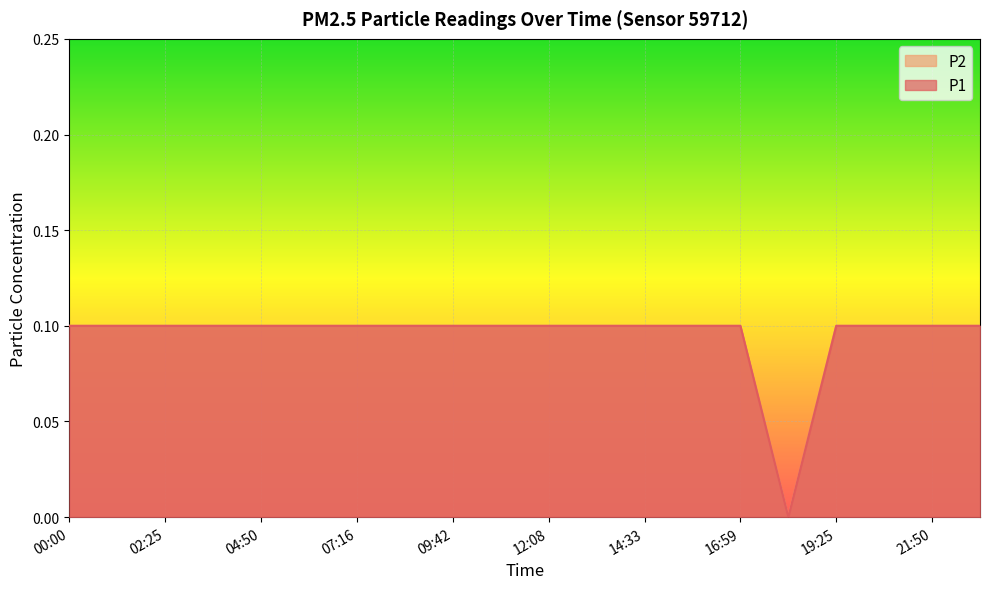

Rank the series at 03:38 from lowest to highest value.

P1, P2